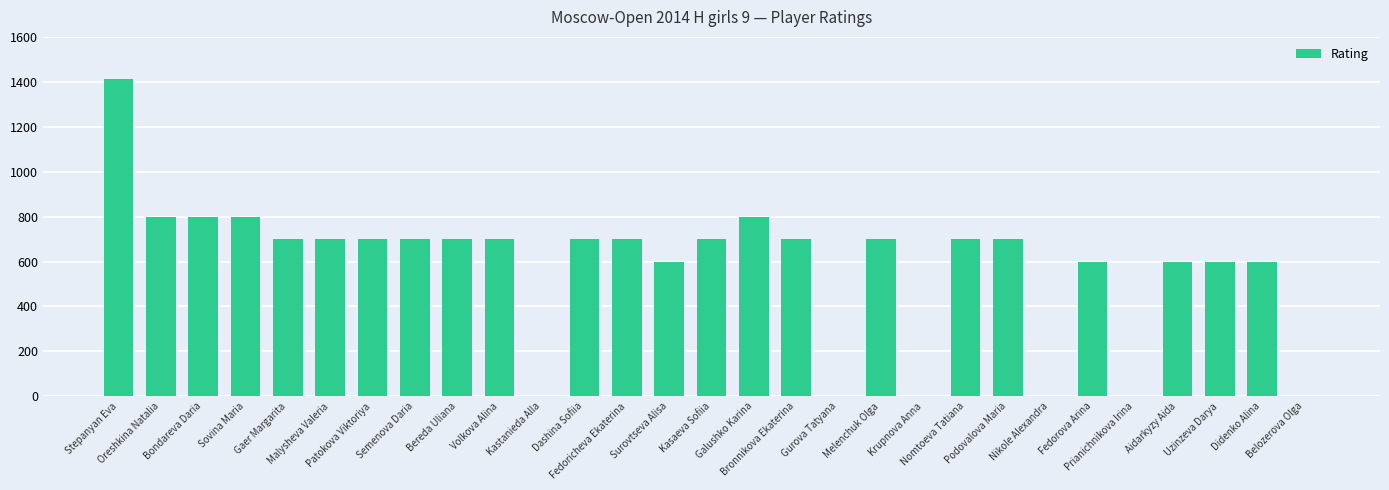

What is the change in value from Sovina Maria to Bronnikova Ekaterina?

-100